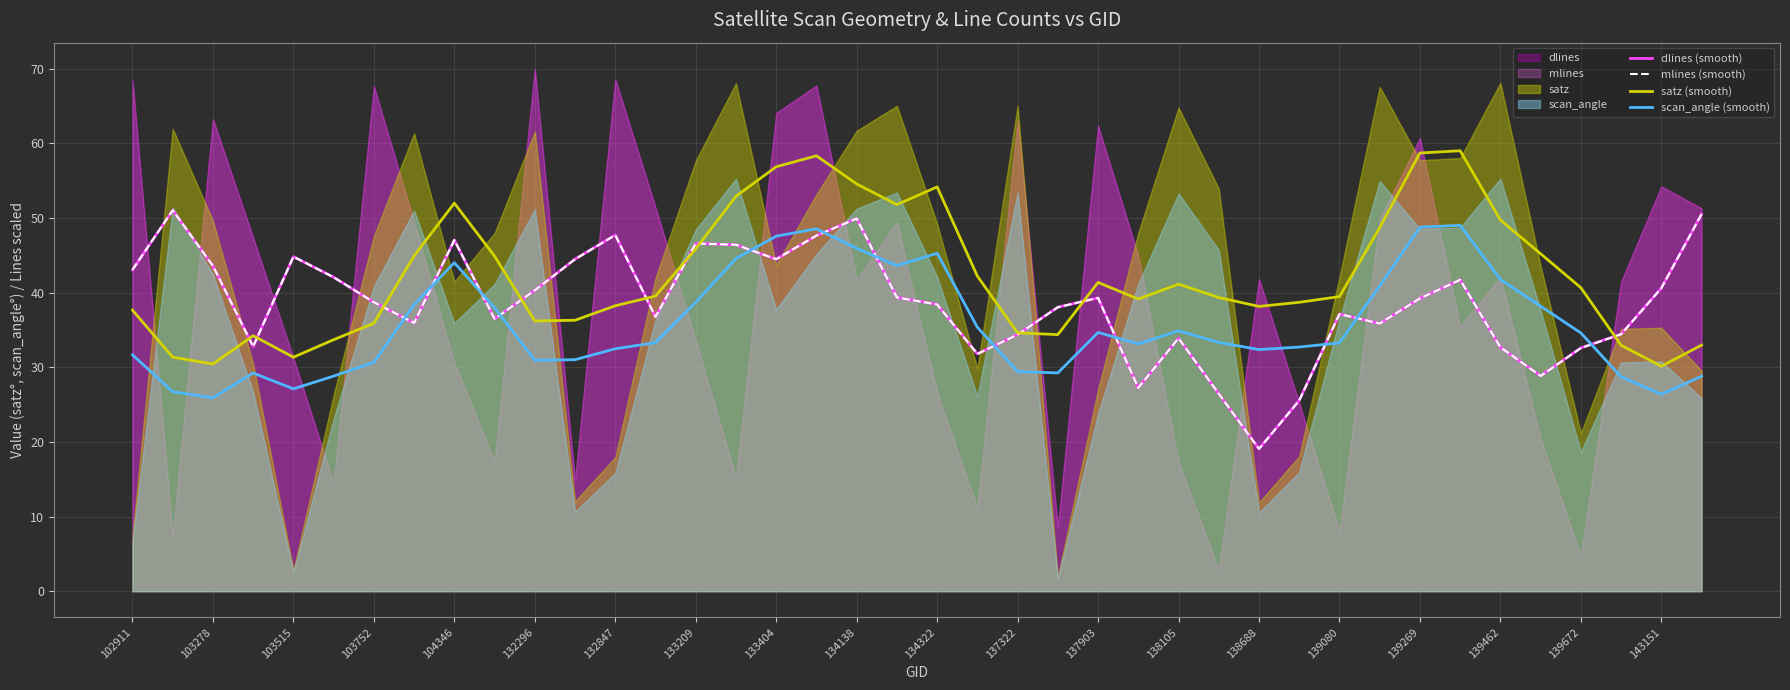

What is the minimum value for mlines (smooth)?

19.1